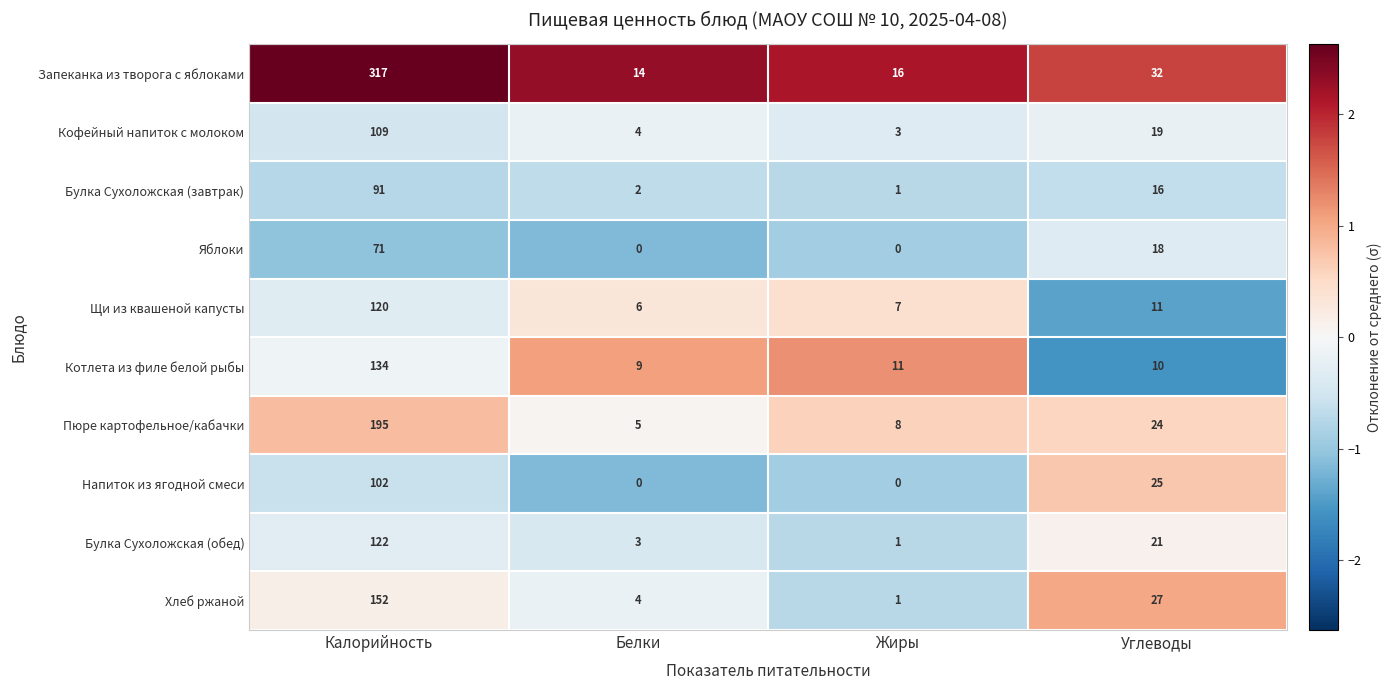

The value of Пюре картофельное/кабачки at Углеводы is 24. True or false?

True